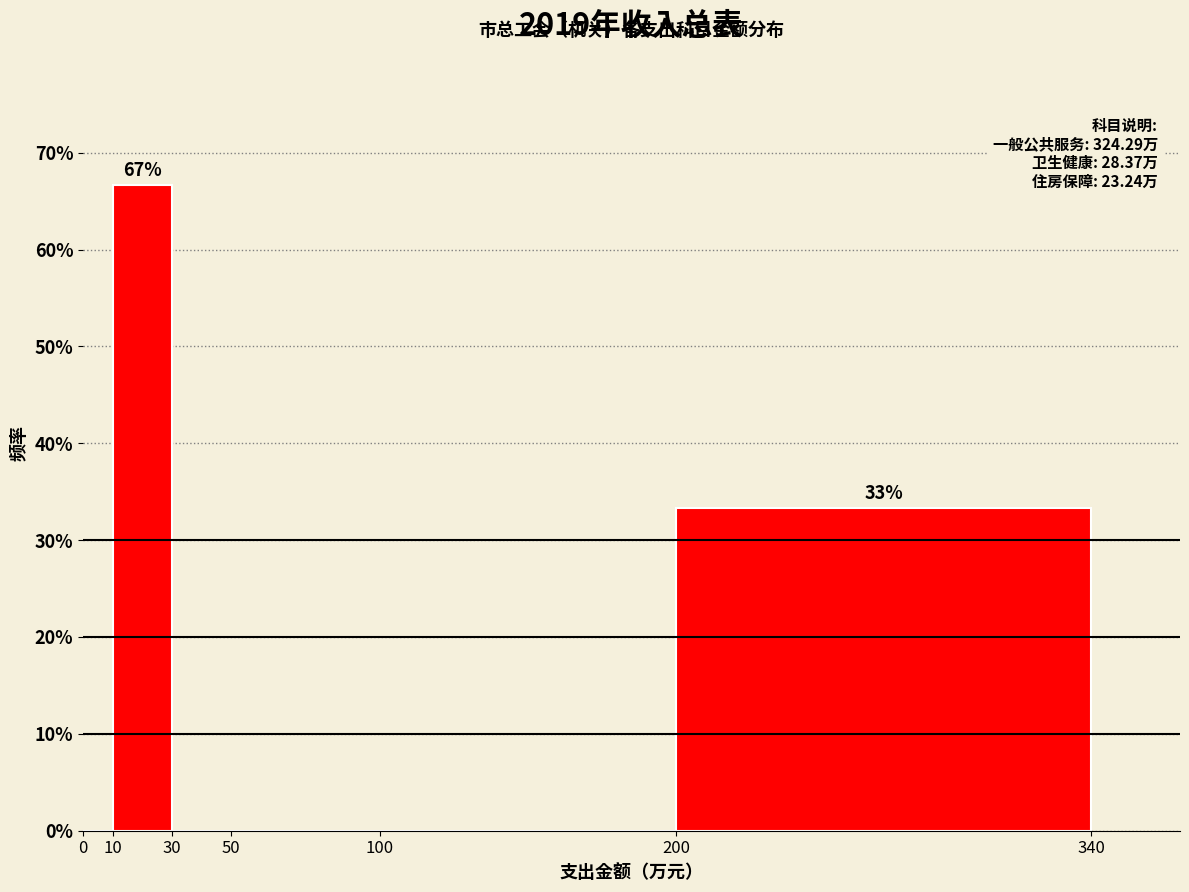

Over which range of the x-axis is the bar tallest?

10 to 30